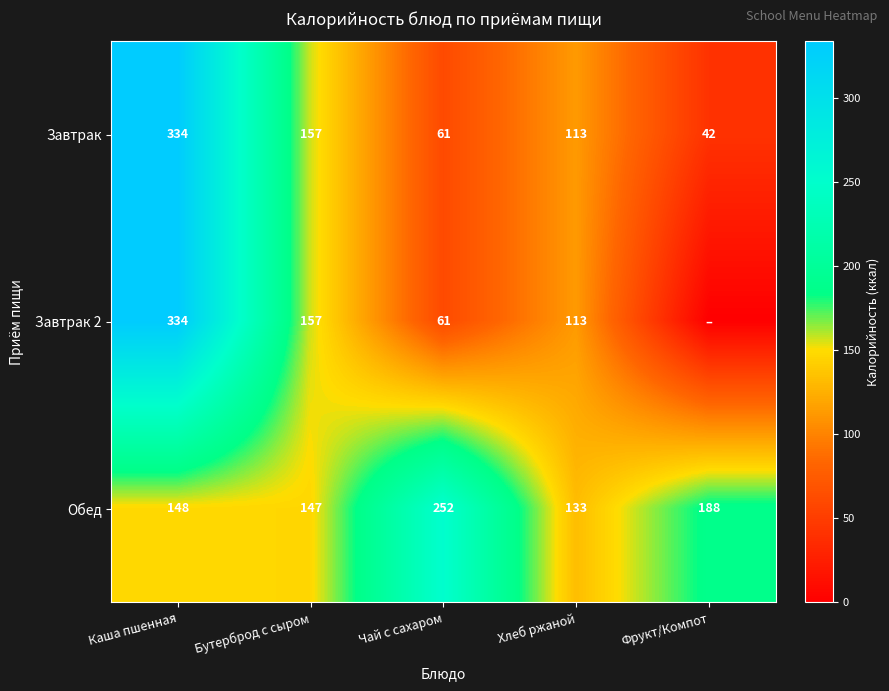

Rank the categories by Завтрак value from lowest to highest.

Фрукт/Компот, Чай с сахаром, Хлеб ржаной, Бутерброд с сыром, Каша пшенная